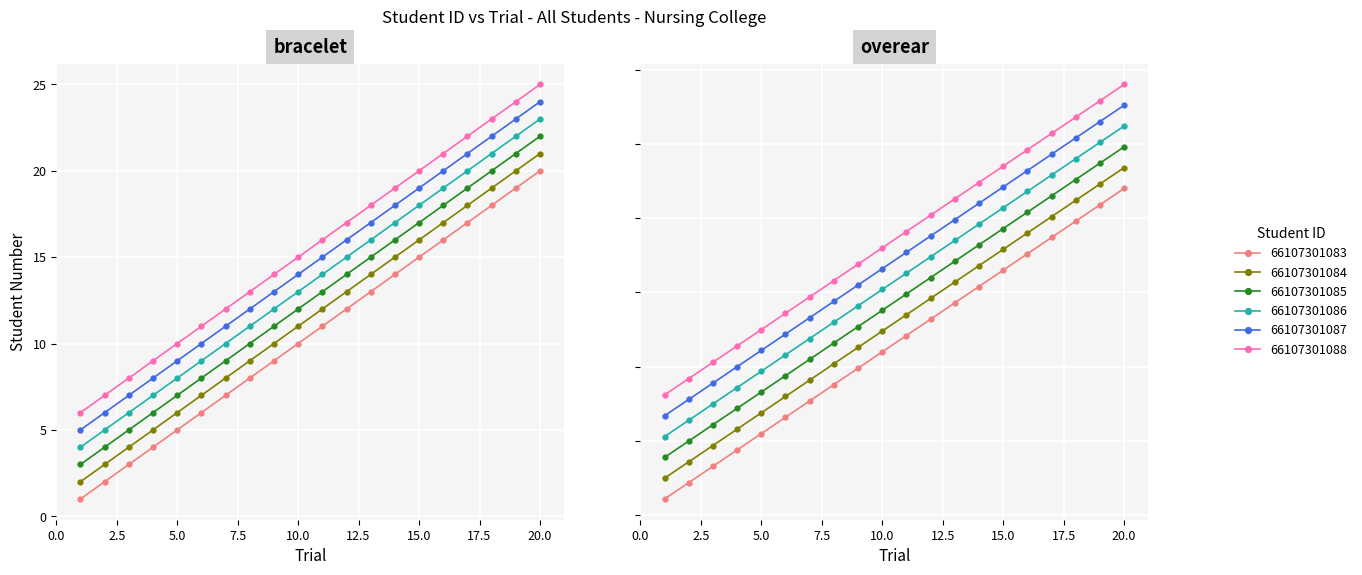

Count the number of categories in the chart.

20